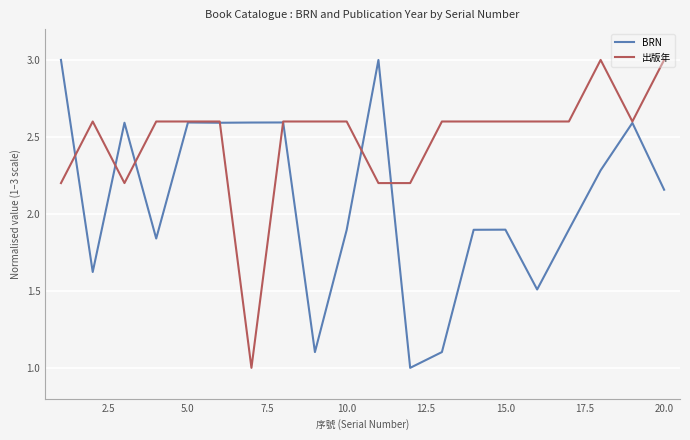

What is the lowest value of the BRN series?

1.0